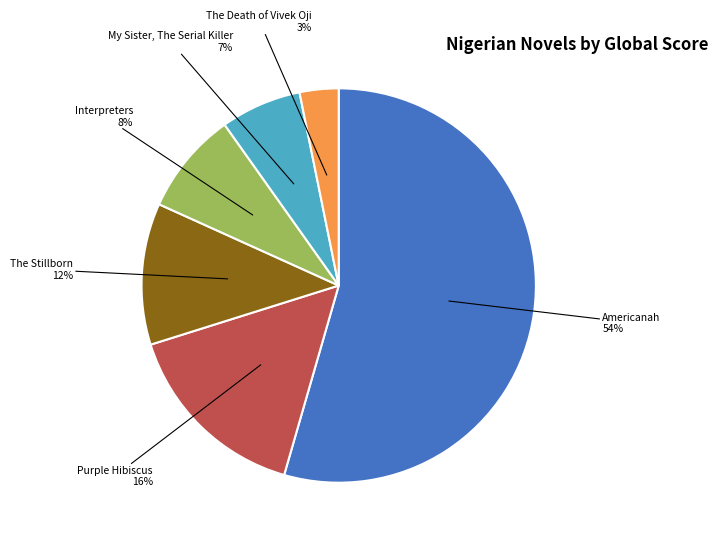

To the nearest percent, what is the average slice percentage?

17%